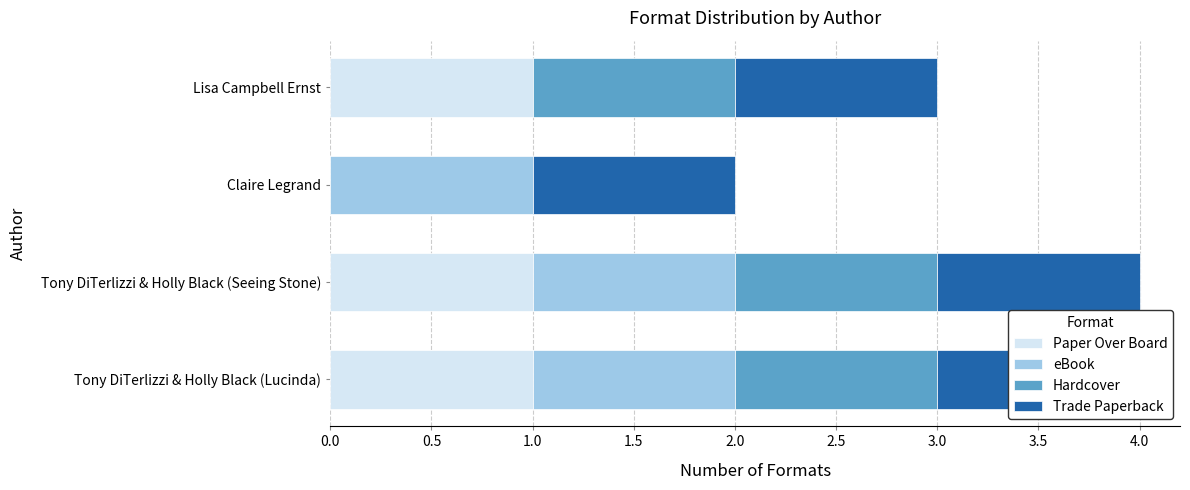

Is the value of eBook at Tony DiTerlizzi & Holly Black (Lucinda) greater than the value of Paper Over Board at Lisa Campbell Ernst?

No